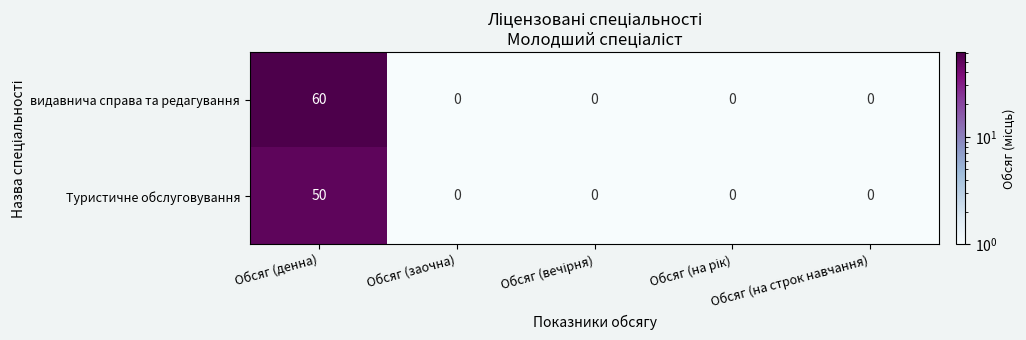

Which category has the highest value across all series?

Обсяг (денна)